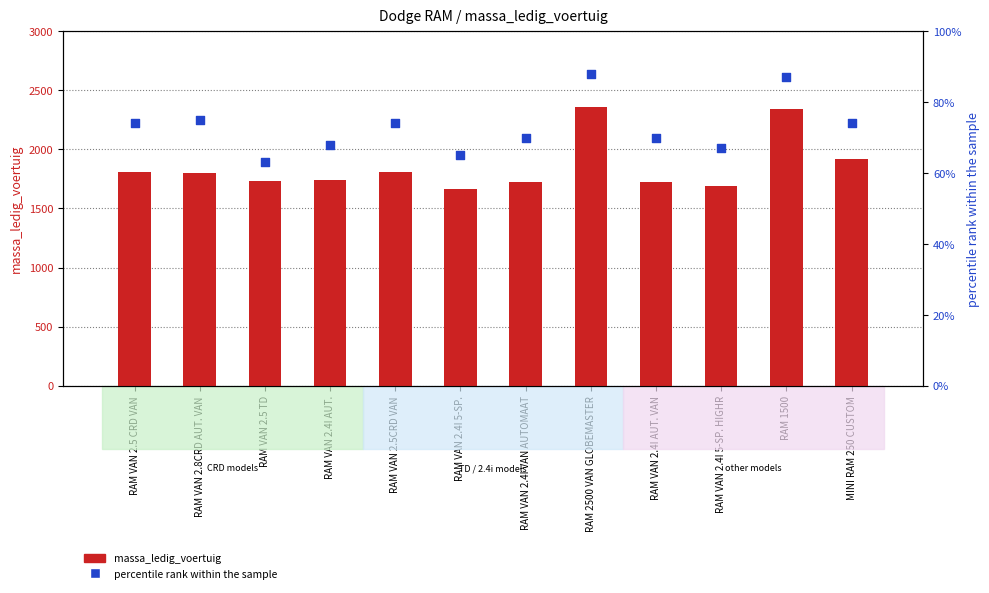

Which series has the largest total across all categories?

massa_ledig_voertuig